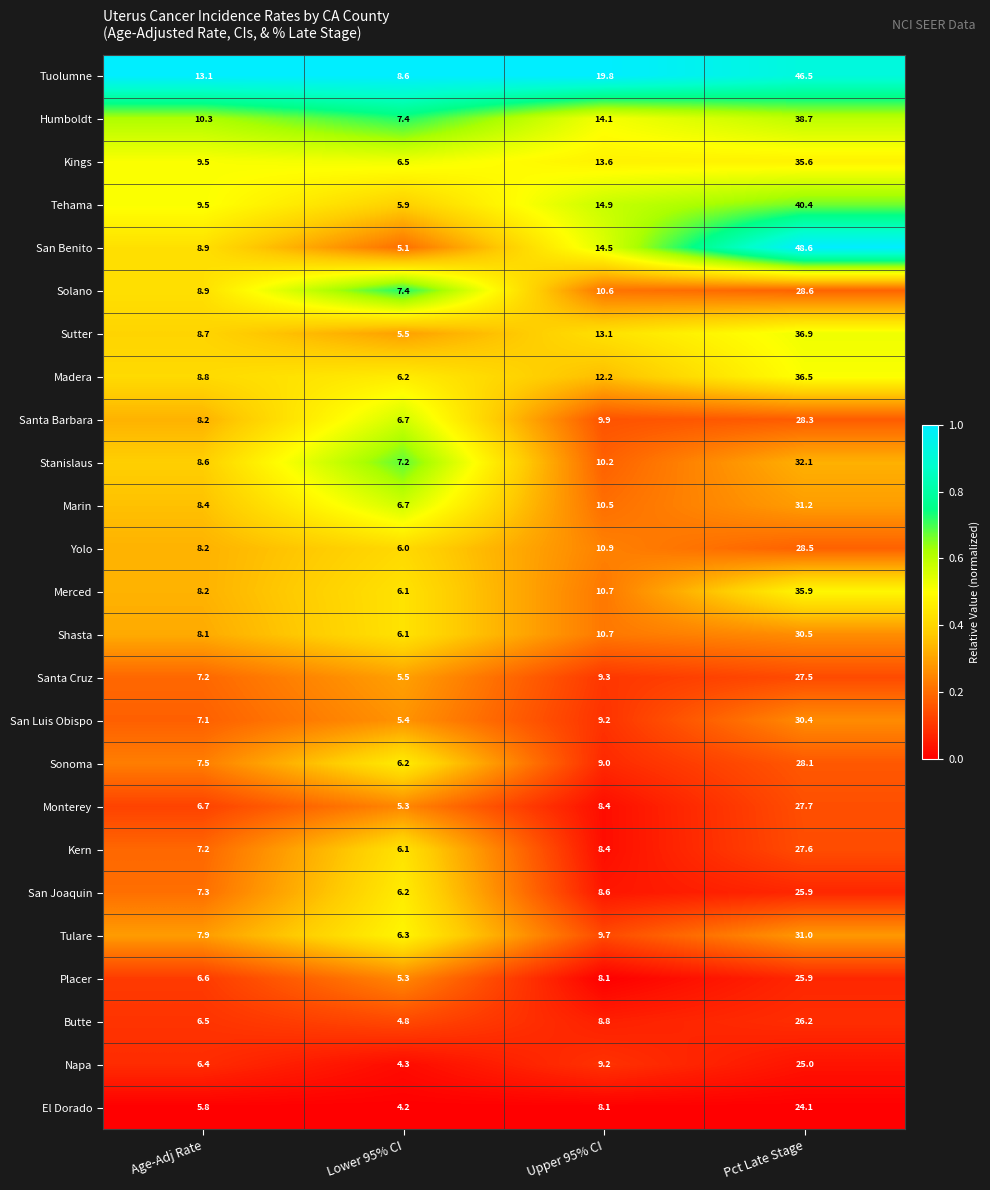

What is the difference between the second highest and second lowest values in the Butte series?

2.3